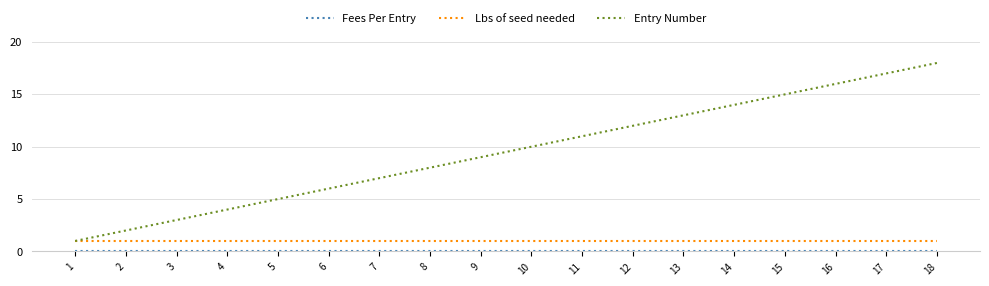

Which series has the largest total across all categories?

Entry Number